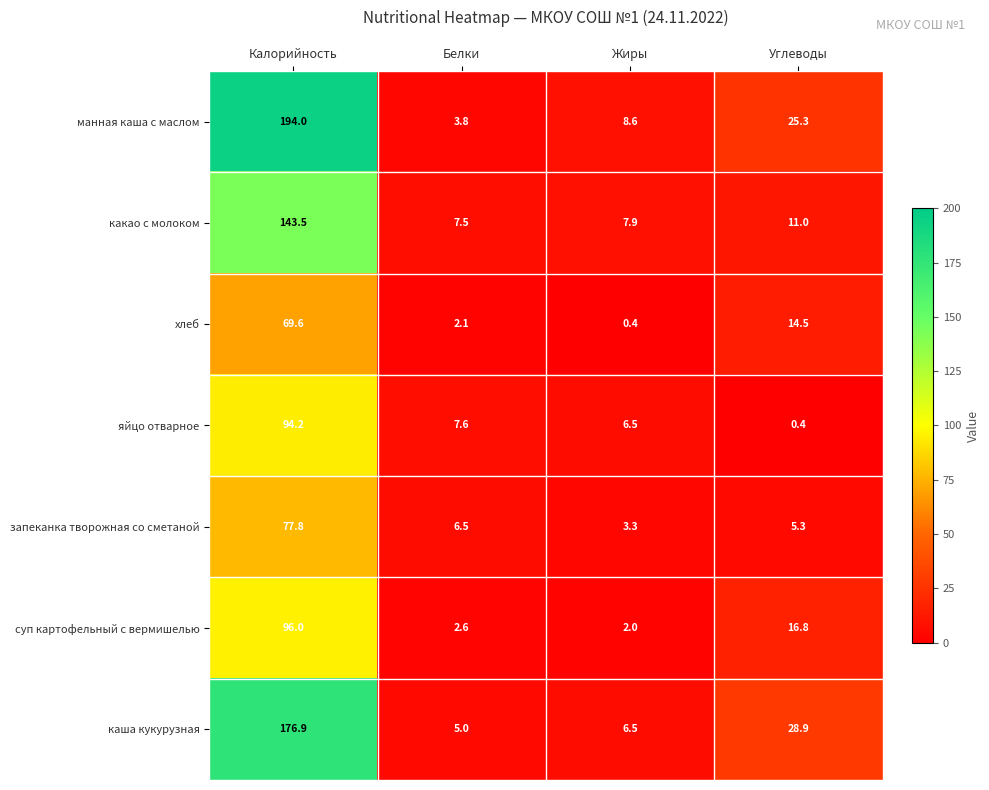

Reading left to right, extract all data points from this chart.

манная каша с маслом: Калорийность=194.0	Белки=3.8	Жиры=8.6	Углеводы=25.3
какао с молоком: Калорийность=143.5	Белки=7.5	Жиры=7.9	Углеводы=11.0
хлеб: Калорийность=69.6	Белки=2.1	Жиры=0.4	Углеводы=14.5
яйцо отварное: Калорийность=94.2	Белки=7.6	Жиры=6.5	Углеводы=0.4
запеканка творожная со сметаной: Калорийность=77.8	Белки=6.5	Жиры=3.3	Углеводы=5.3
суп картофельный с вермишелью: Калорийность=96.0	Белки=2.6	Жиры=2.0	Углеводы=16.8
каша кукурузная: Калорийность=176.9	Белки=5.0	Жиры=6.5	Углеводы=28.9